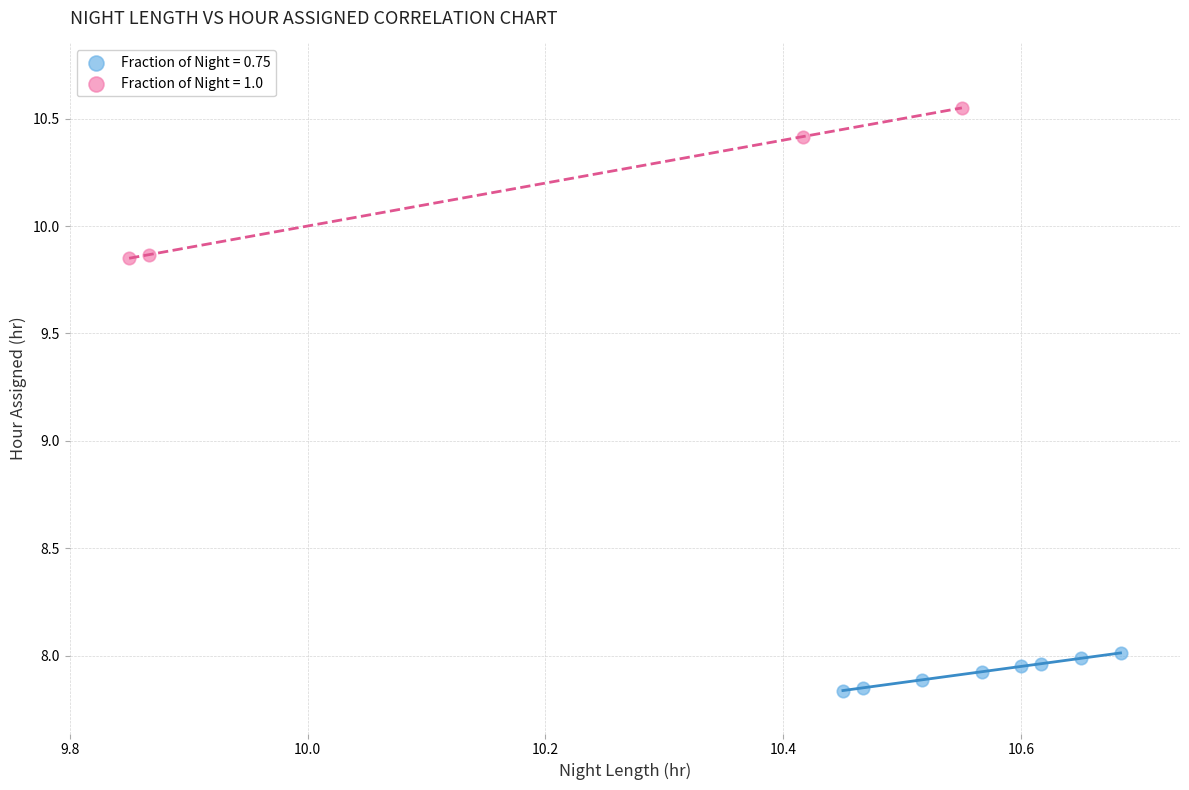

Which series contains the lowest Y value?

Fraction of Night = 0.75